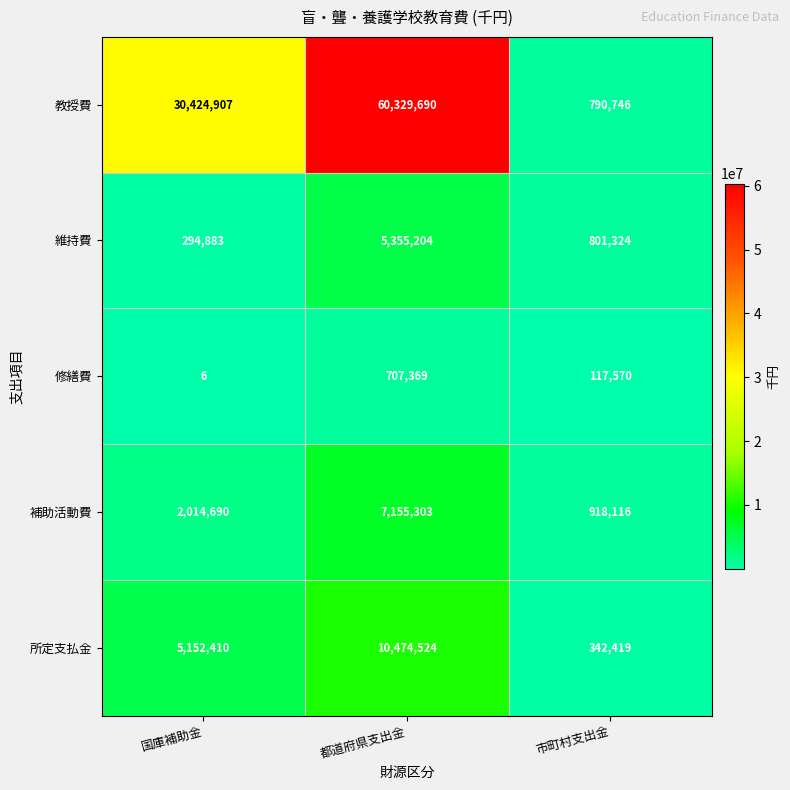

Reading right to left, extract all data points from this chart.

教授費: 市町村支出金=790746	都道府県支出金=60329690	国庫補助金=30424907
維持費: 市町村支出金=801324	都道府県支出金=5355204	国庫補助金=294883
修繕費: 市町村支出金=117570	都道府県支出金=707369	国庫補助金=6
補助活動費: 市町村支出金=918116	都道府県支出金=7155303	国庫補助金=2014690
所定支払金: 市町村支出金=342419	都道府県支出金=10474524	国庫補助金=5152410